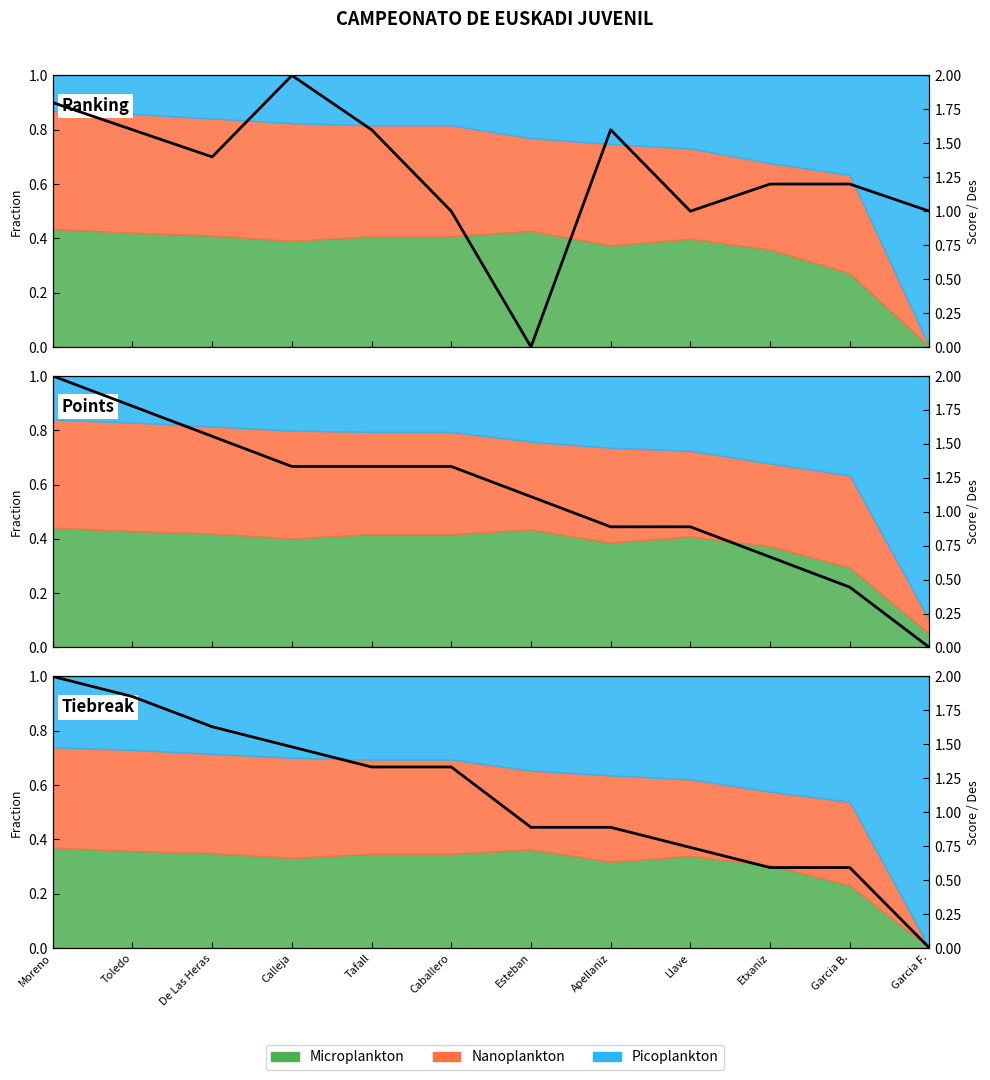

Reading left to right, what are all the values shown in this chart?

Moreno=2.0	Toledo=1.9	De Las Heras=1.6	Calleja=1.5	Tafall=1.3	Caballero=1.3	Esteban=0.9	Apellaniz=0.9	Llave=0.7	Etxaniz=0.6	Garcia B.=0.6	Garcia F.=0.0